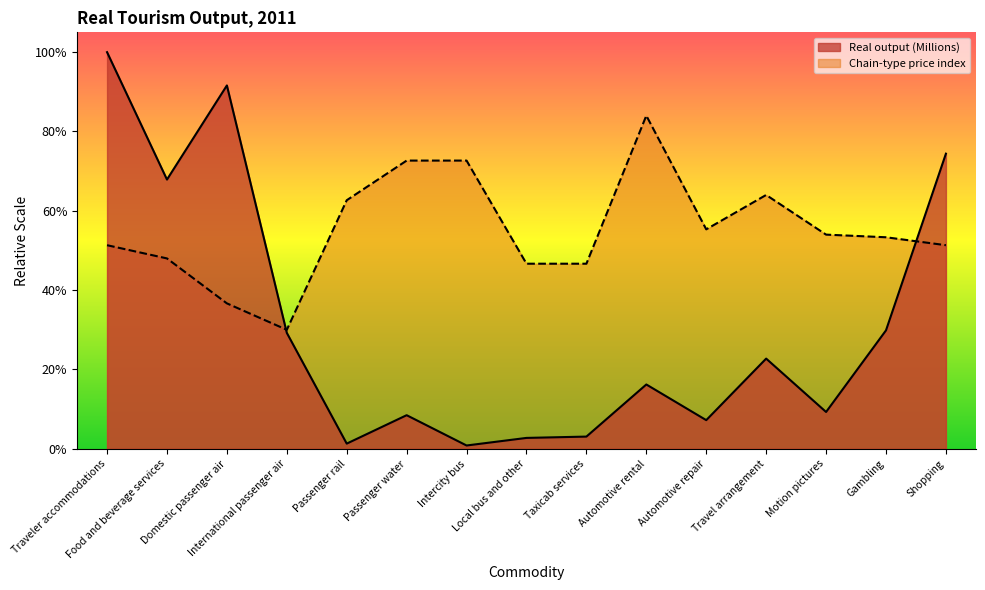

Reading right to left, list all the values displayed in this chart.

Chain-type price index: 51.3	53.3	54.0	64.0	55.3	84.0	46.7	46.7	72.7	72.7	62.7	30.0	36.7	48.0	51.3
Real output (Millions): 74.4	29.9	9.3	22.7	7.2	16.2	3.1	2.7	0.8	8.5	1.3	29.2	91.6	67.9	100.0